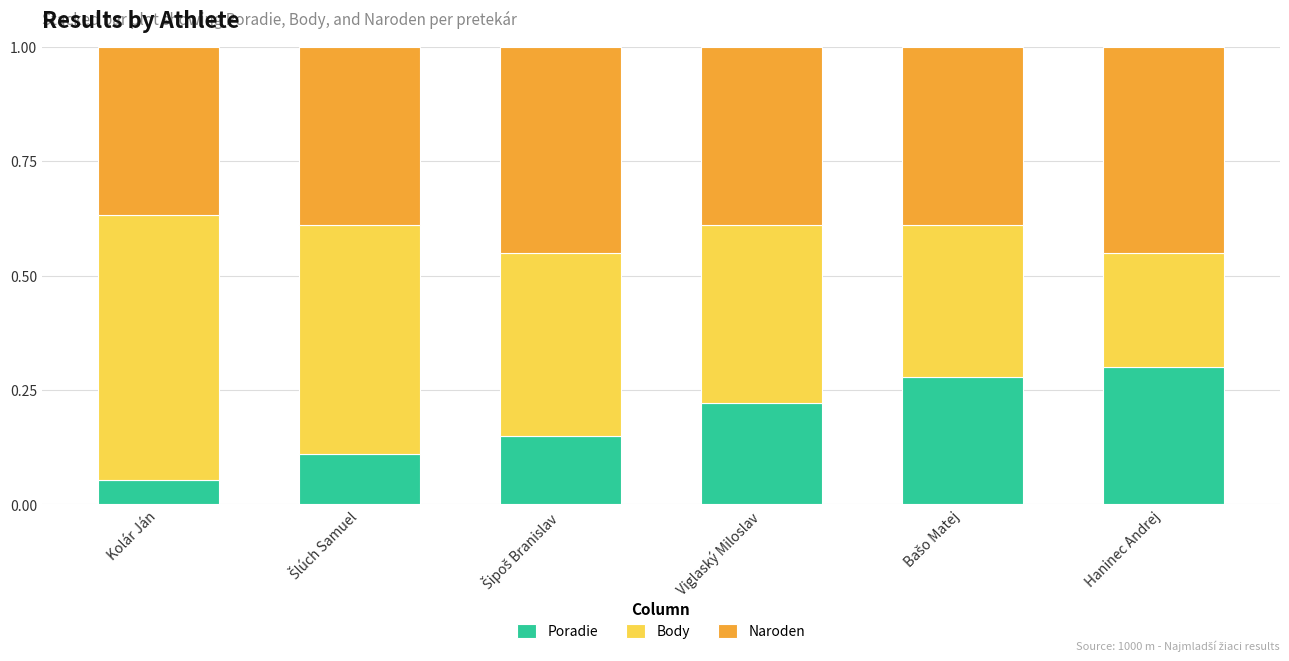

What is the sum of all Poradie values?

1.1